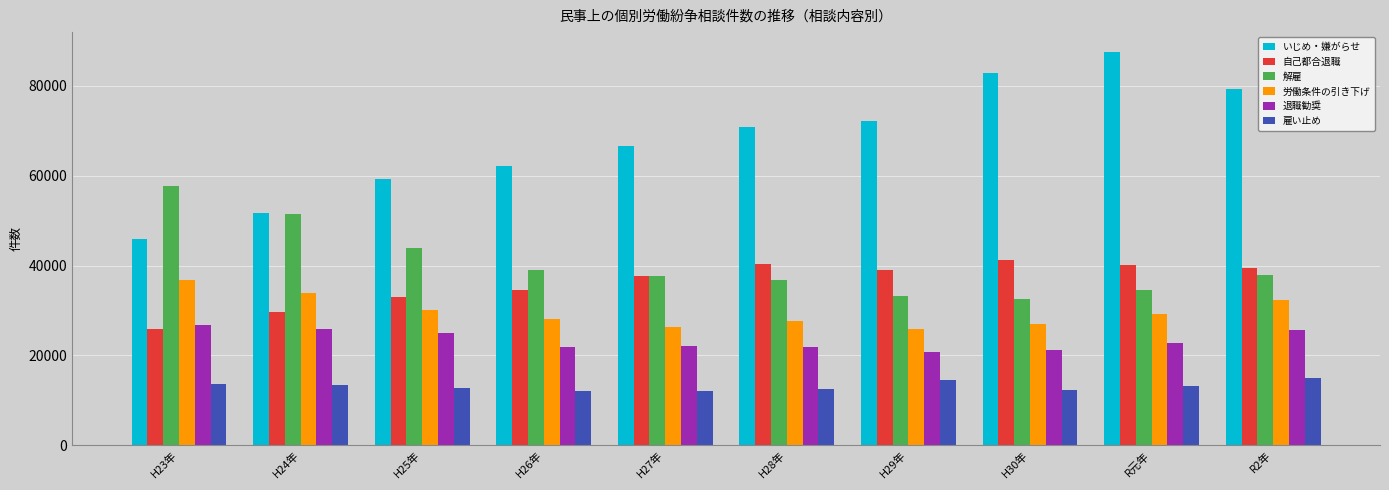

At R2年, list the series in order from smallest to largest.

雇い止め, 退職勧奨, 労働条件の引き下げ, 解雇, 自己都合退職, いじめ・嫌がらせ